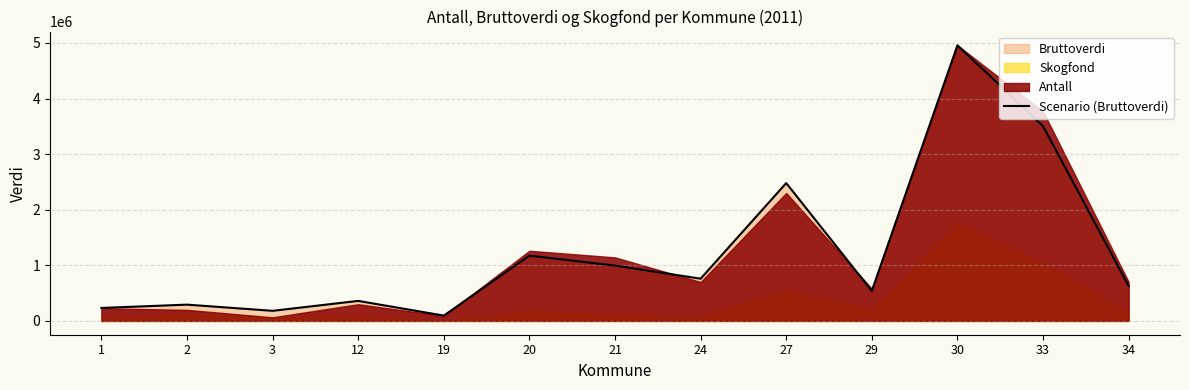

Where does the data first go above 629784?

20